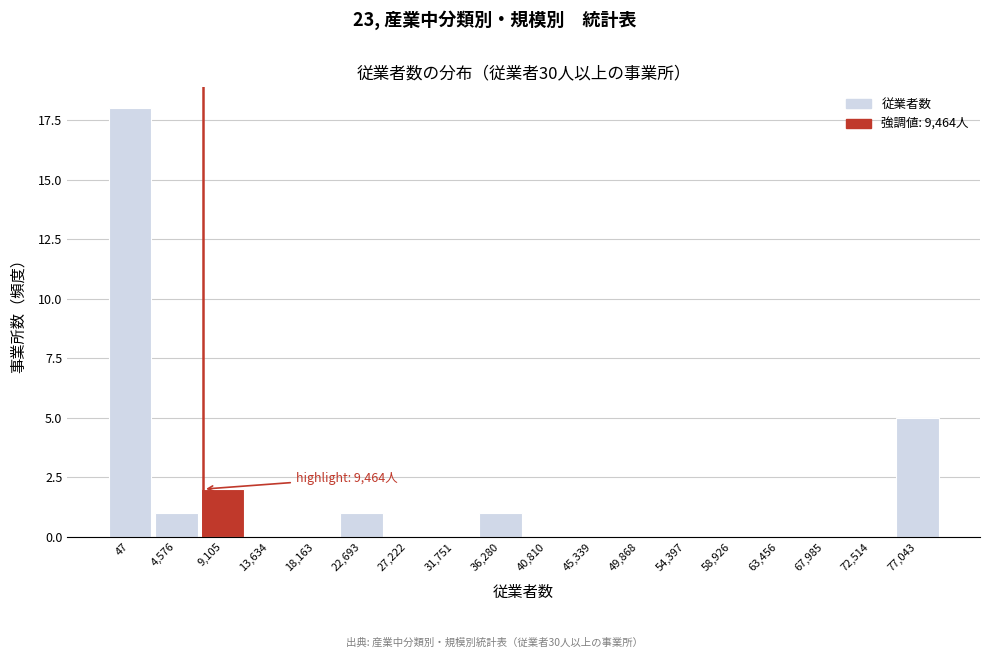

Reading right to left, list all the values displayed in this chart.

77,043=5	72,514=0	67,985=0	63,456=0	58,926=0	54,397=0	49,868=0	45,339=0	40,810=0	36,280=1	31,751=0	27,222=0	22,693=1	18,163=0	13,634=0	9,105=2	4,576=1	47=18